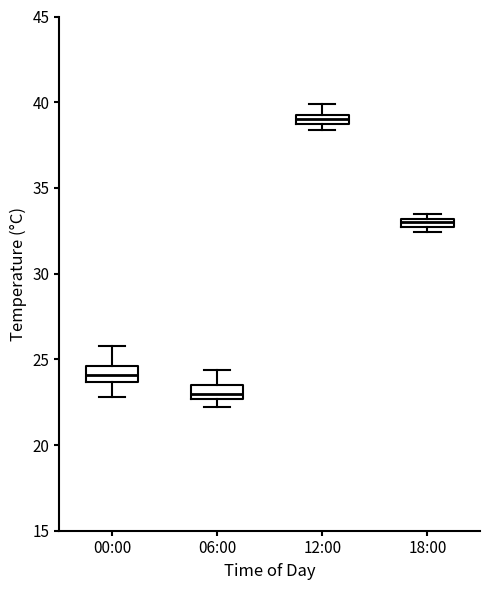

Where is the upper edge of the box for 00:00 on the y-axis? The values are not printed on the chart, so give them approximately, as read against the axis.

24.5